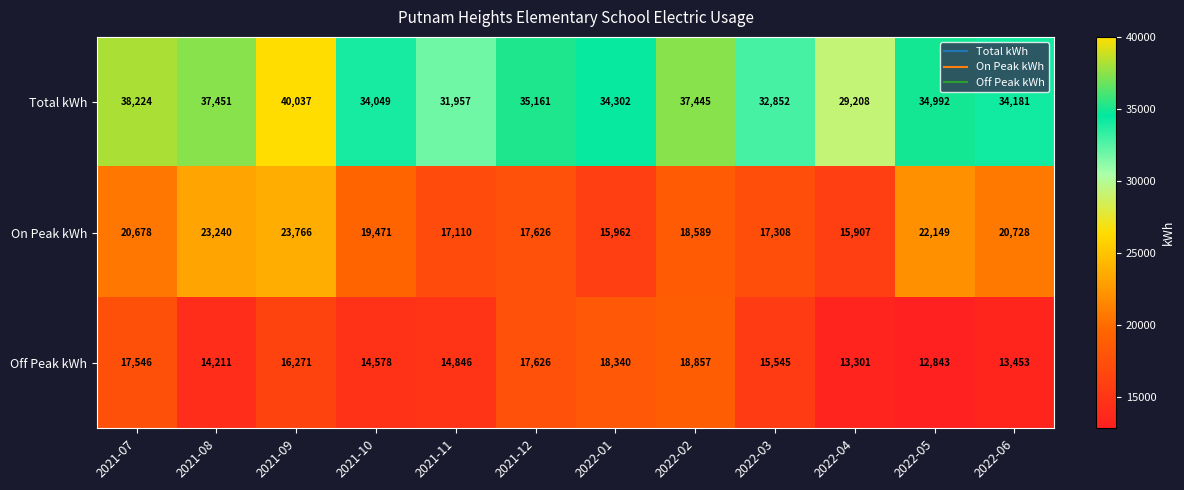

What is the difference between the On Peak kWh values at 2022-04 and 2021-10?

3564